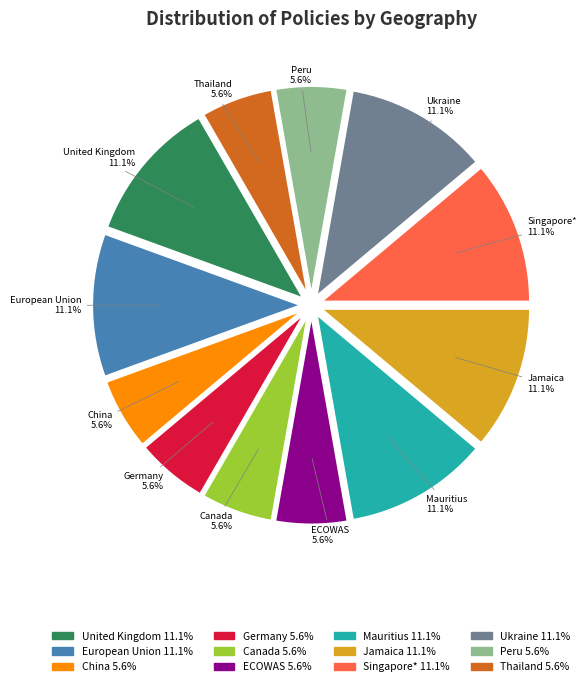

Combined, what portion of the pie is ECOWAS and European Union?

16.7%